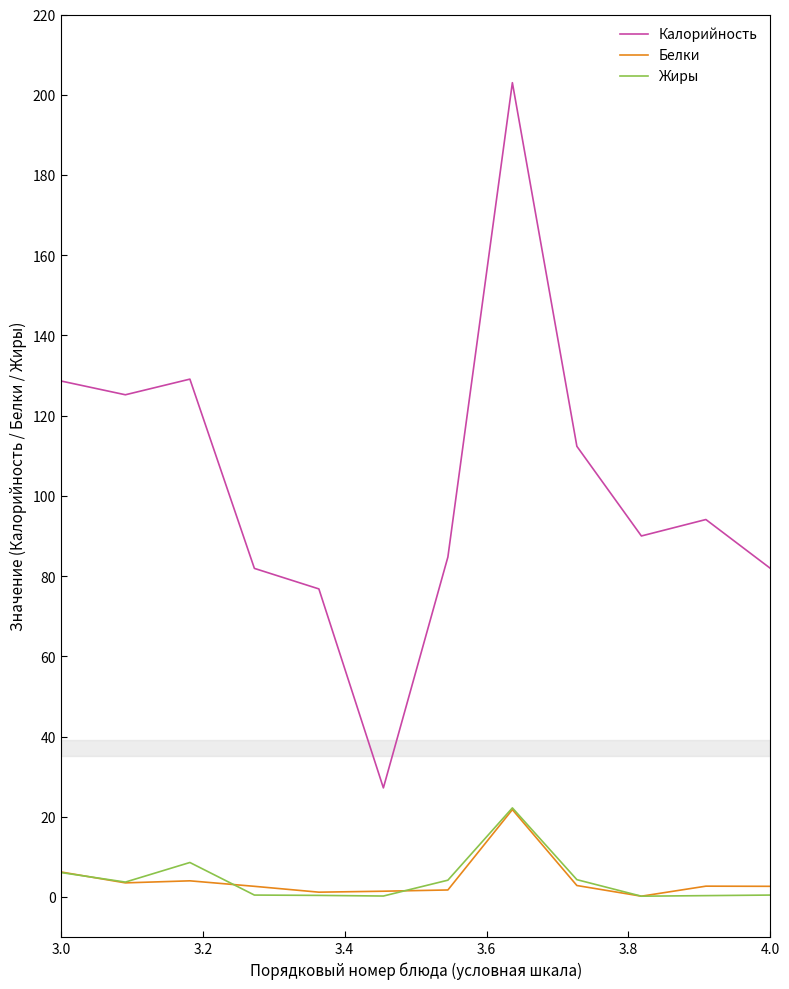

In Жиры, how many points are higher than both neighbors (excluding endpoints)?

2